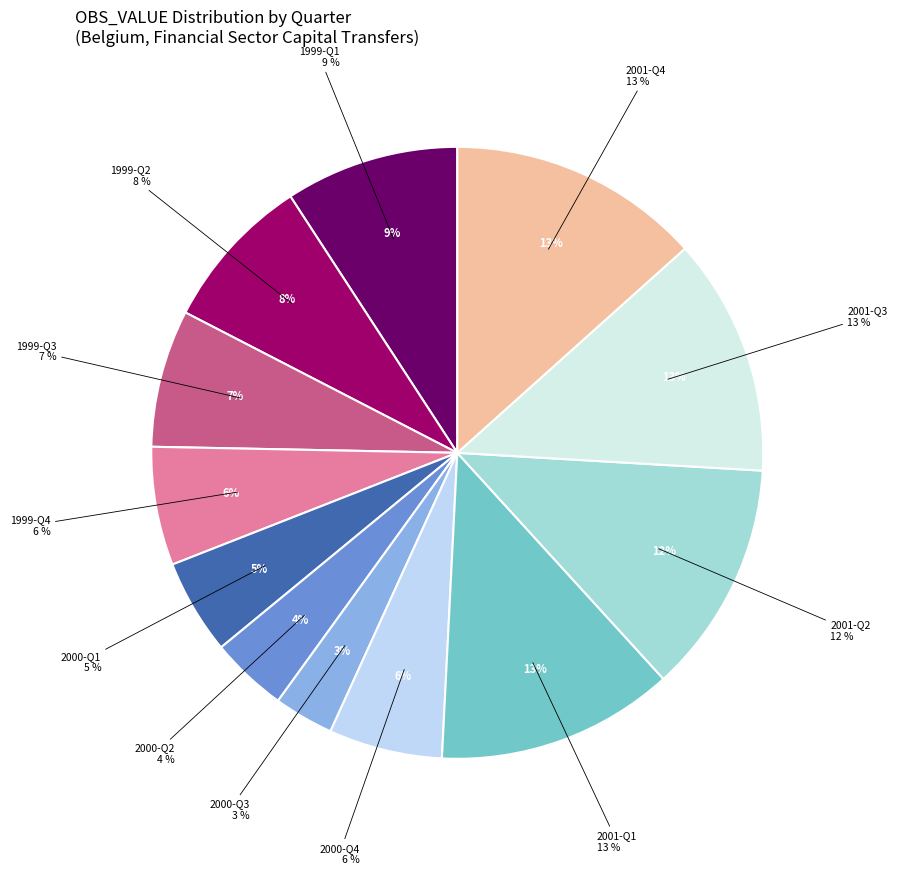

To the nearest percent, what is the combined percentage of 1999-Q3 and 1999-Q2?

16%